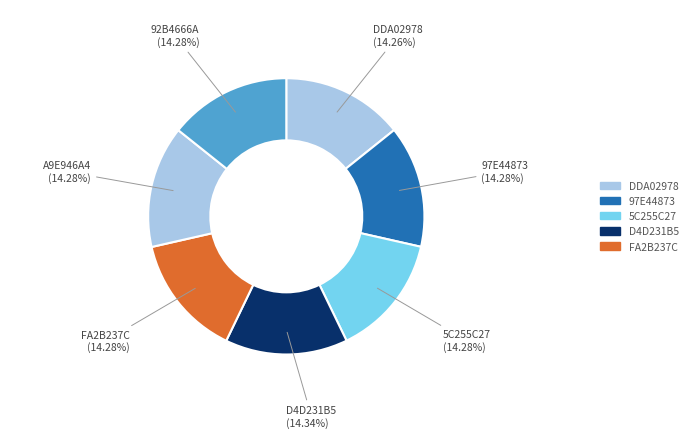

Is it true that A9E946A4 is 27% of the pie?

False